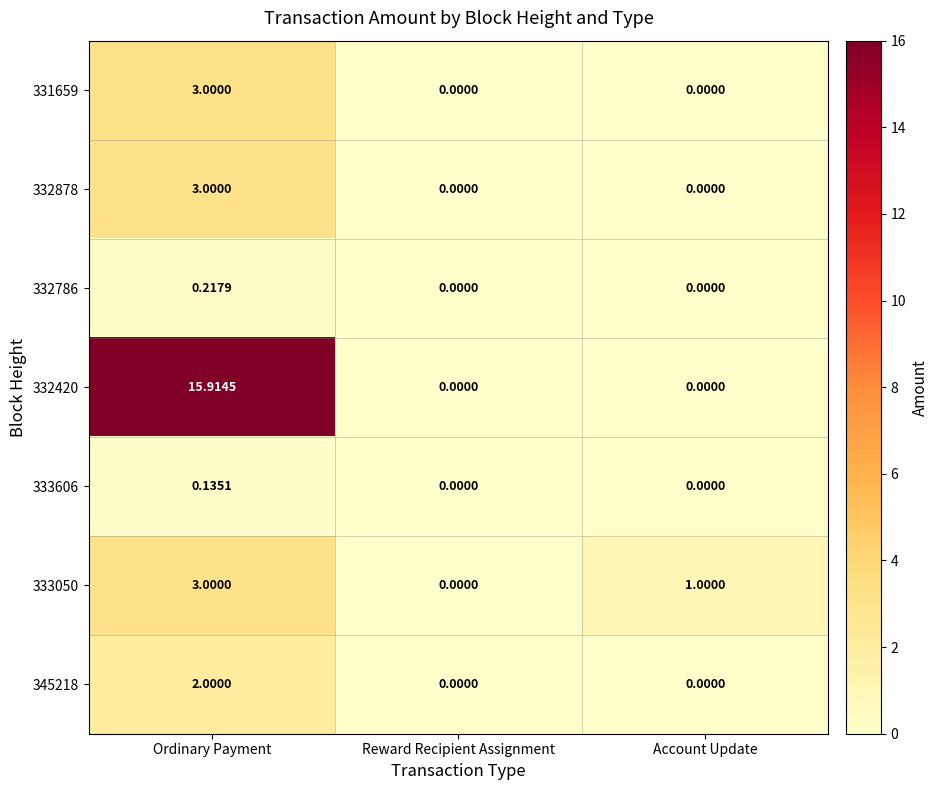

Between Ordinary Payment and Account Update, which series saw the biggest shift?

332420